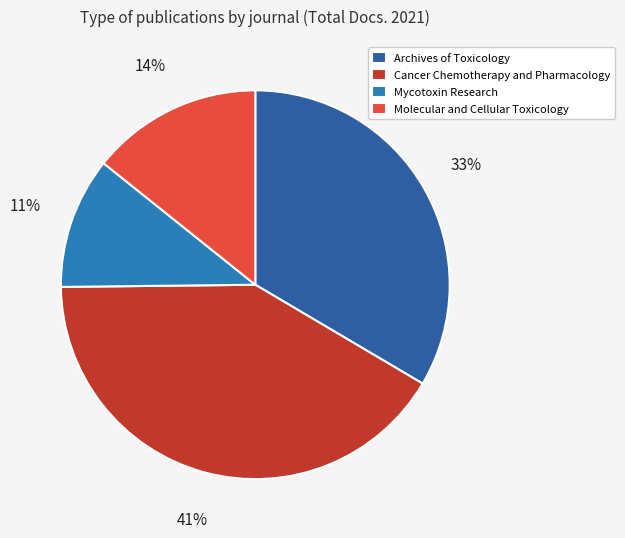

What percentage do Mycotoxin Research and Cancer Chemotherapy and Pharmacology together represent?

52.3%